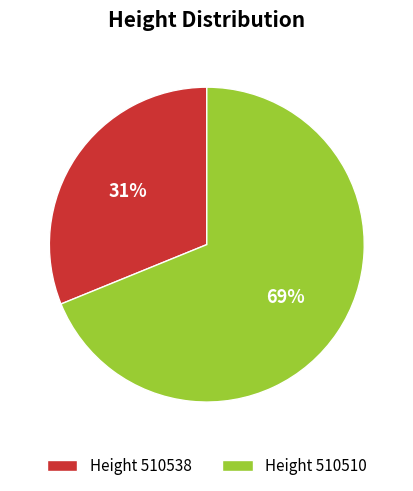

The Height 510510 slice represents 69% of the pie. True or false?

True